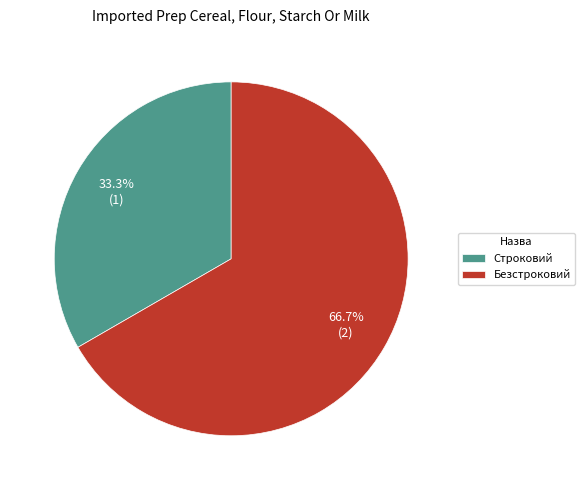

Which slice is the smallest?

Строковий